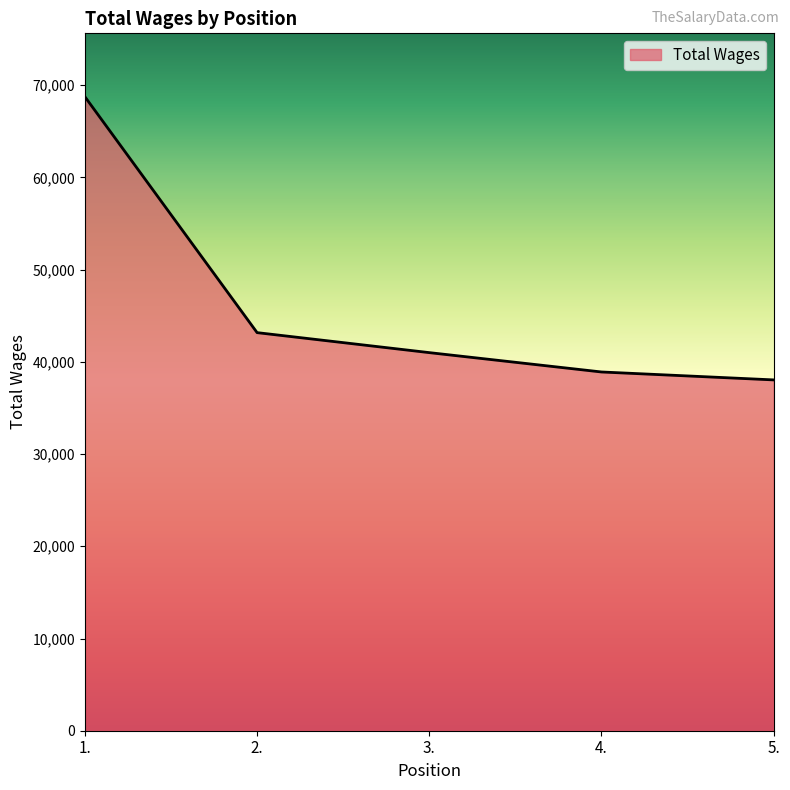

What is the difference between the second highest and minimum values?

5126